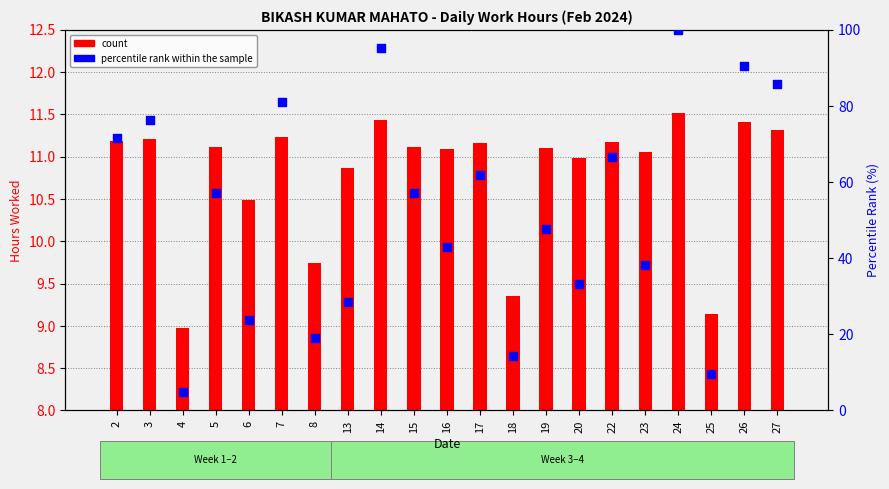

At how many categories does at least one series exceed 50?

11